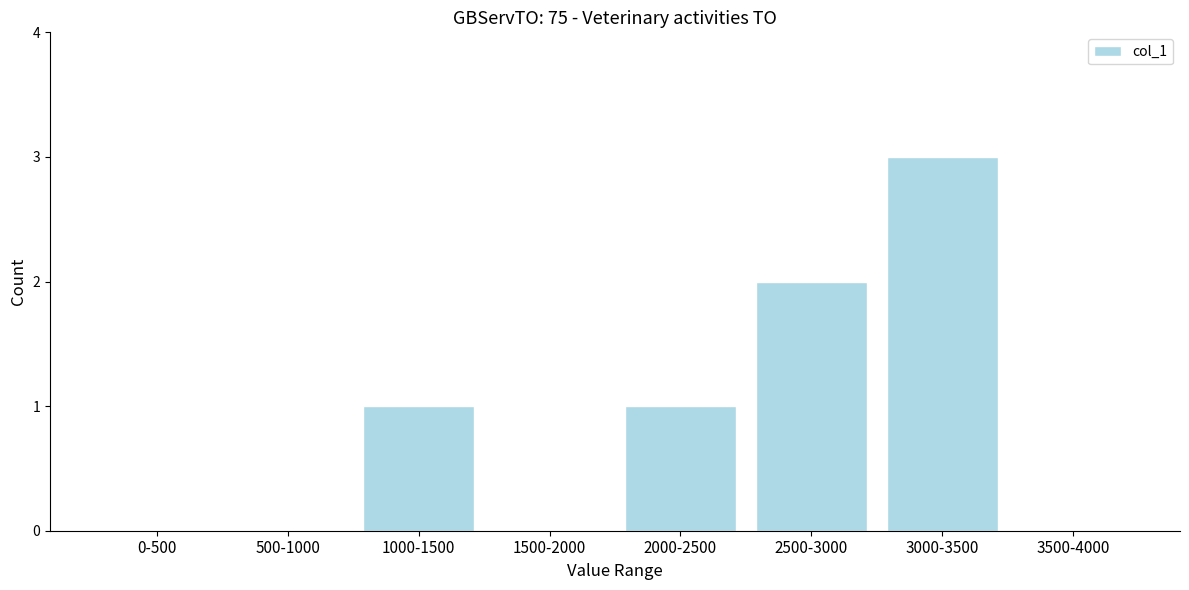

Reading left to right, what are all the values shown in this chart?

0-500=0	500-1000=0	1000-1500=1	1500-2000=0	2000-2500=1	2500-3000=2	3000-3500=3	3500-4000=0